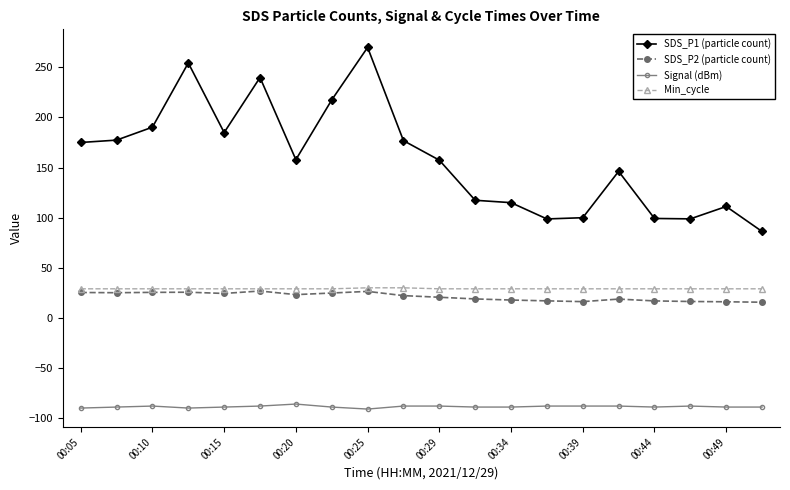

What is the minimum value for SDS_P2 (particle count)?

15.6